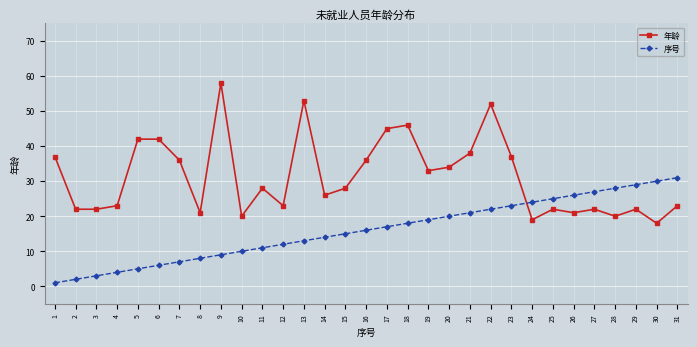

Where is 序号 nearest to the value 16?

16